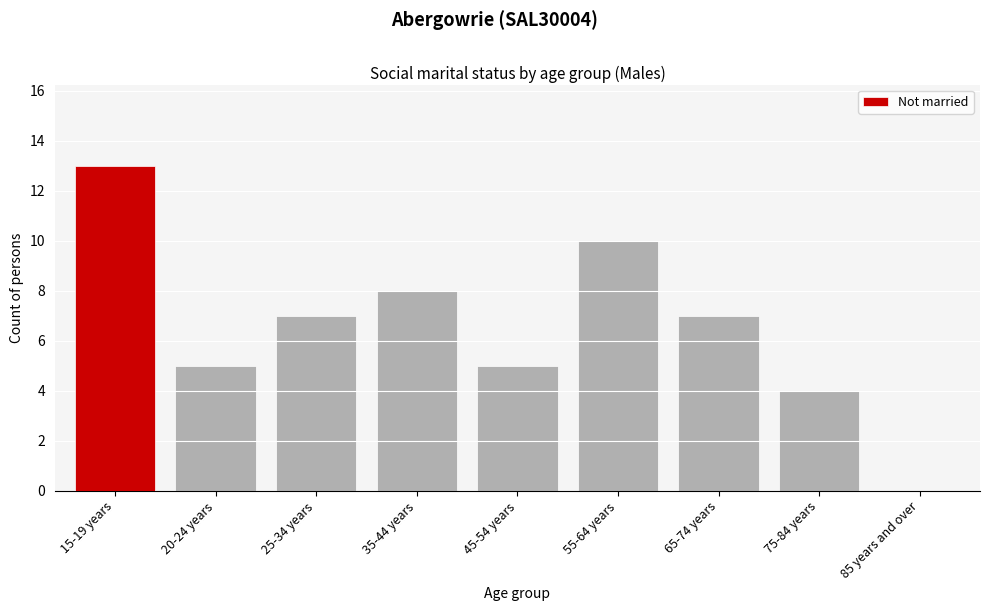

Reading left to right, extract all data points from this chart.

15-19 years=13	20-24 years=5	25-34 years=7	35-44 years=8	45-54 years=5	55-64 years=10	65-74 years=7	75-84 years=4	85 years and over=0